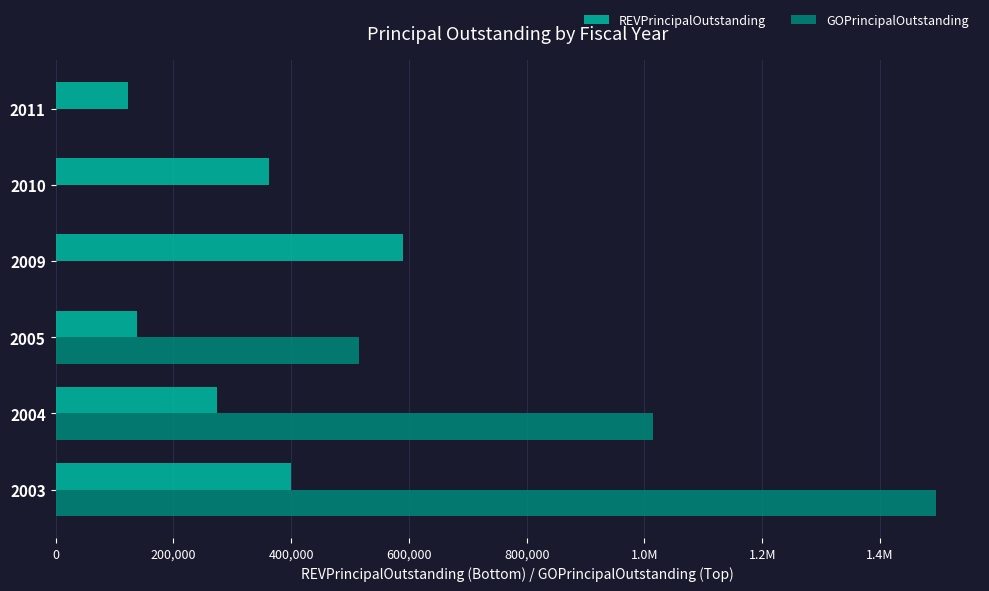

Rank the series by their maximum value, from highest to lowest.

GOPrincipalOutstanding, REVPrincipalOutstanding